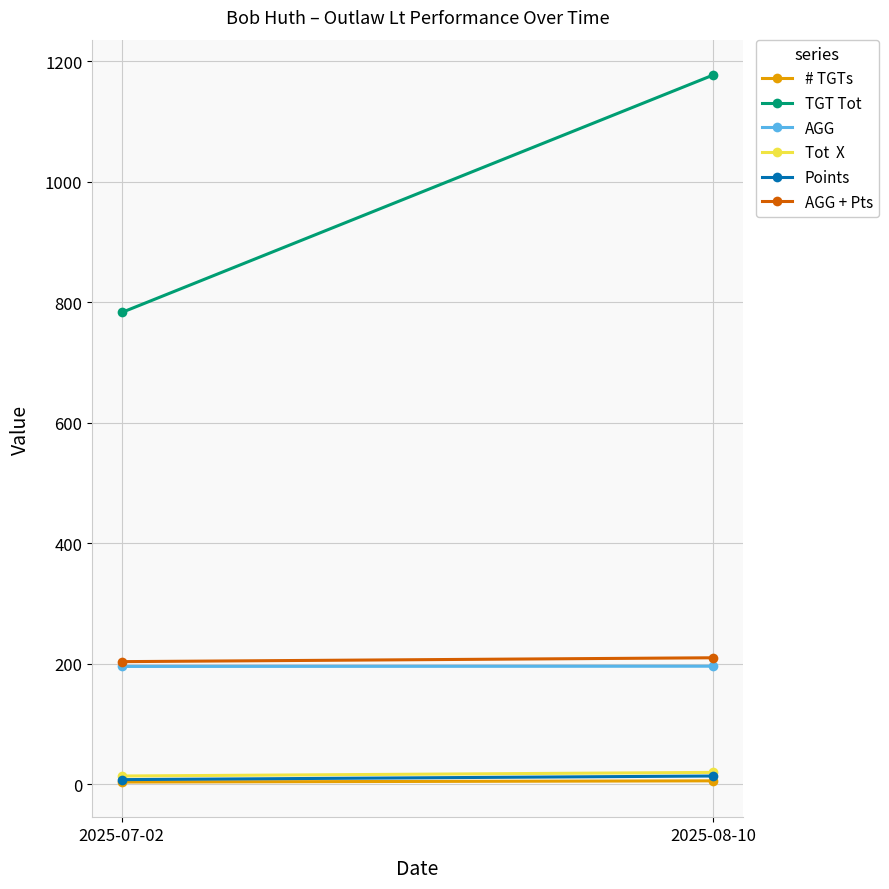

Reading left to right, list all the values displayed in this chart.

# TGTs: 2025-07-02=4.0	2025-08-10=6.0
TGT Tot: 2025-07-02=783.0	2025-08-10=1177.0
AGG: 2025-07-02=195.8	2025-08-10=196.2
Tot  X: 2025-07-02=14.0	2025-08-10=20.0
Points: 2025-07-02=8.0	2025-08-10=14.0
AGG + Pts: 2025-07-02=203.8	2025-08-10=210.2